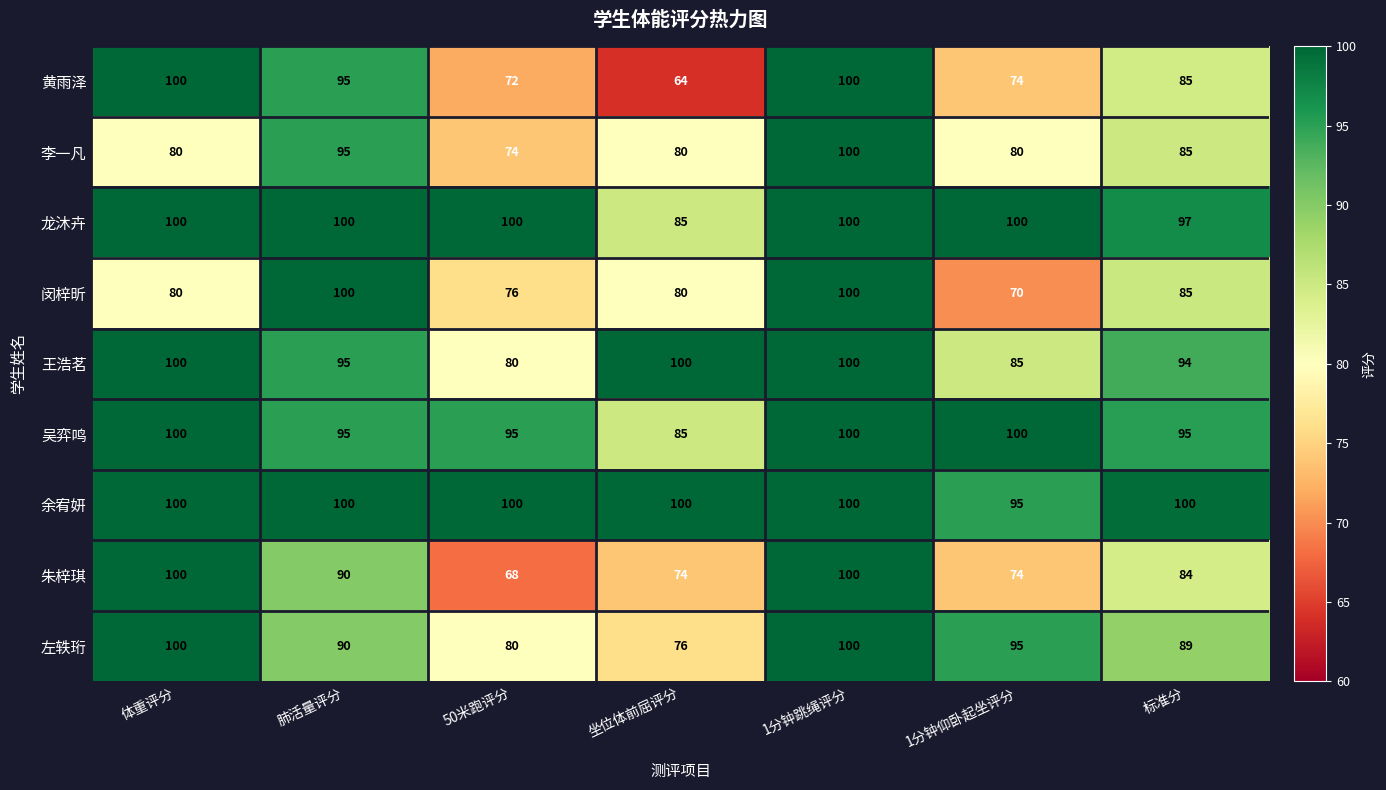

What is the maximum value shown in the chart?

100